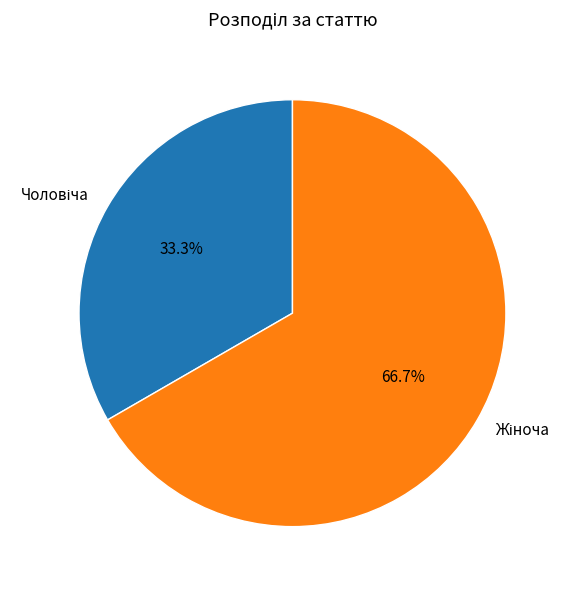

Is there a majority slice in this chart?

Yes